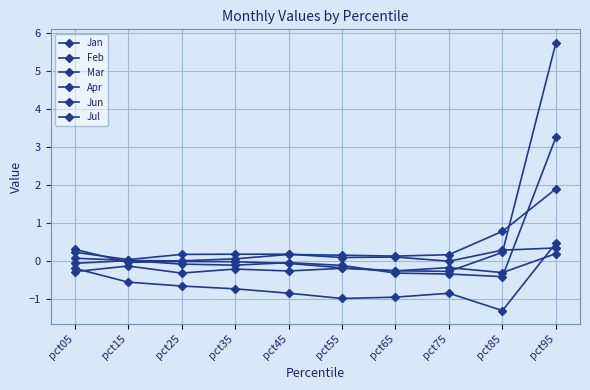

How many lines are shown in the chart?

6